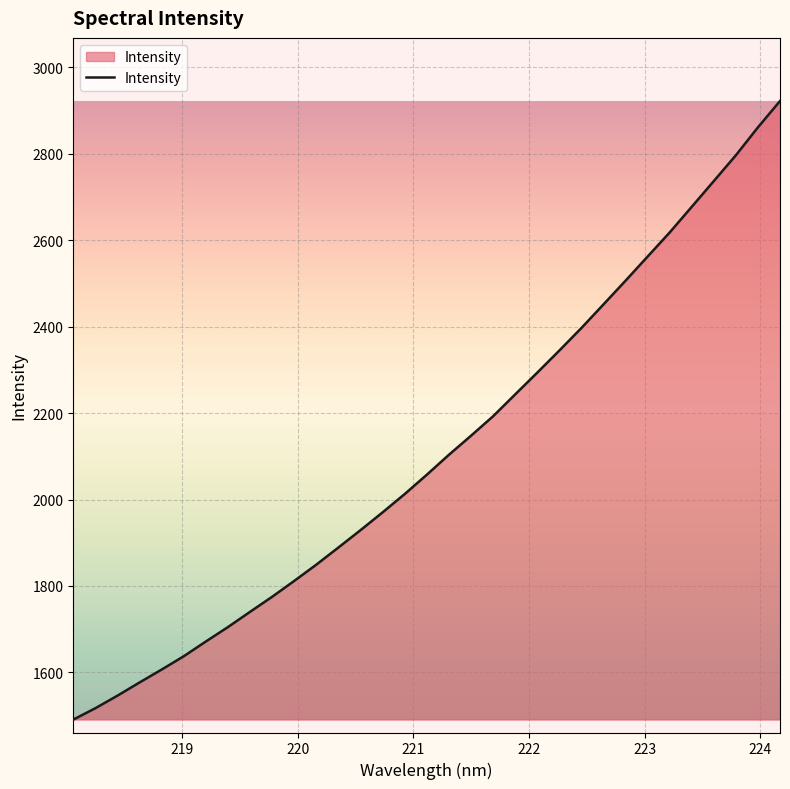

What is the smallest value displayed?

1490.9